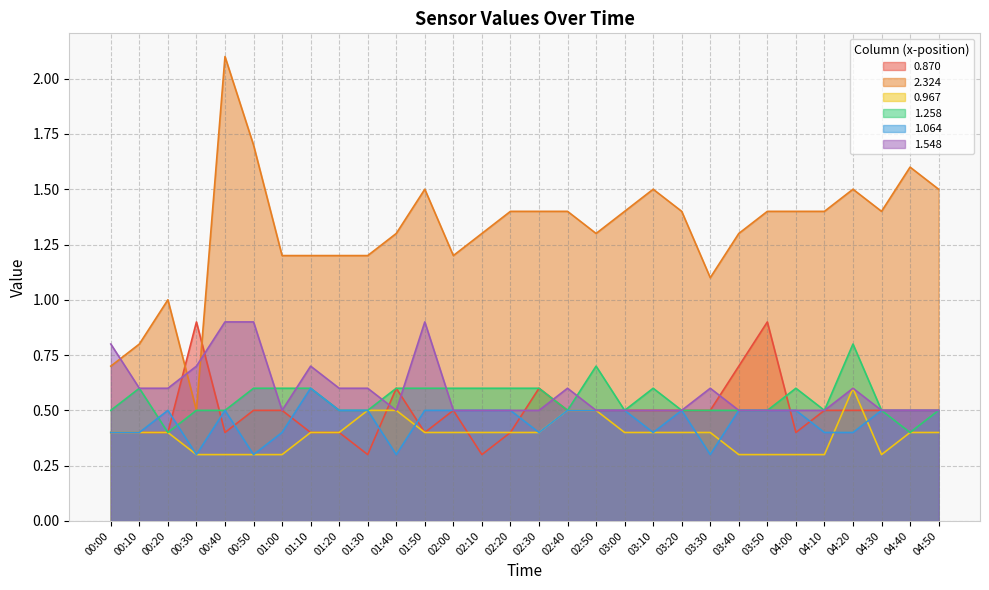

At 03:50, list the series in order from smallest to largest.

0.967, 1.258, 1.064, 1.548, 0.870, 2.324